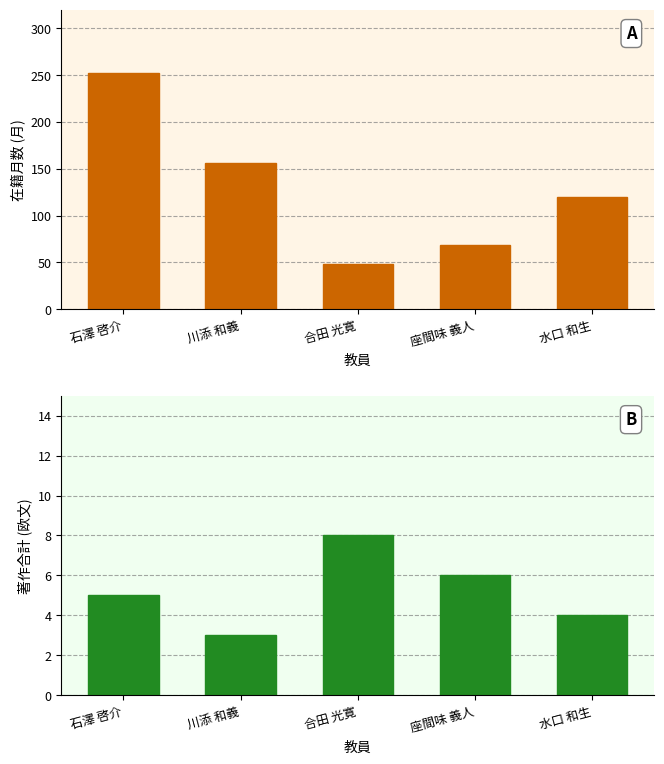

At how many categories does at least one series exceed 22?

5